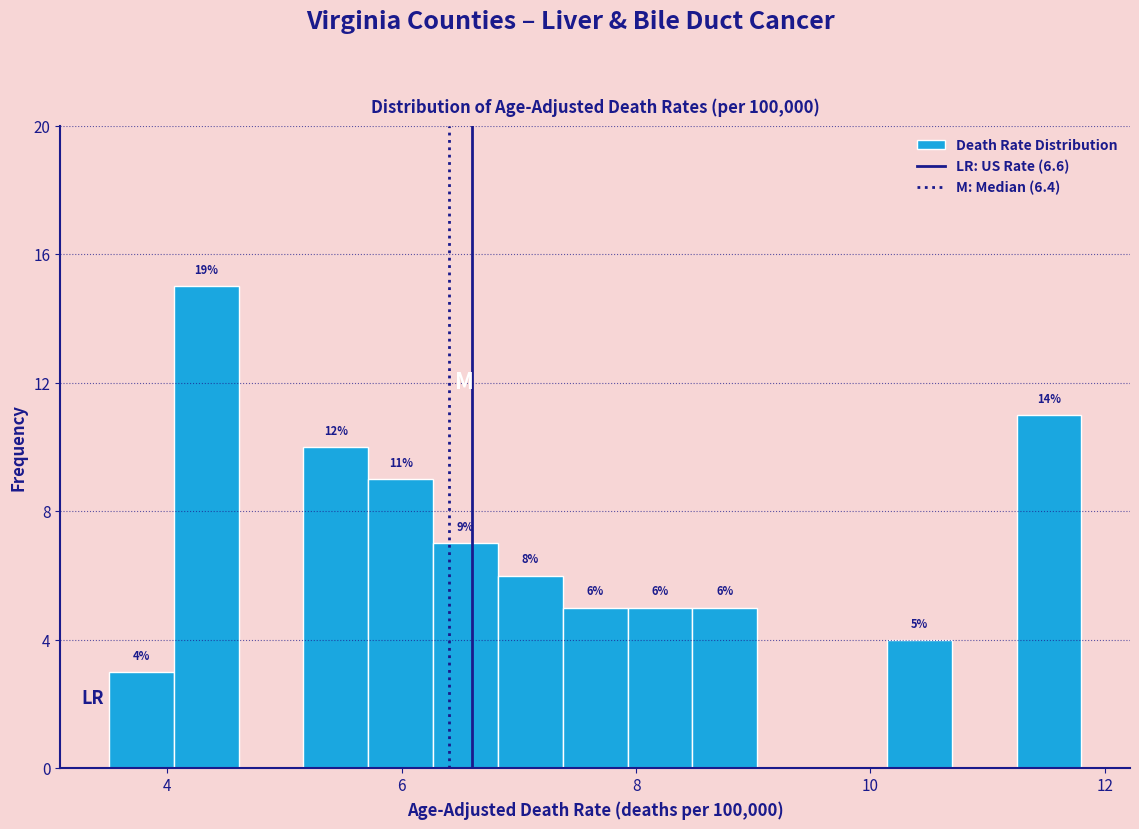

Around what value on the x-axis is the tallest bar? Give the approximate position of its centre, as read against the axis.

4.4